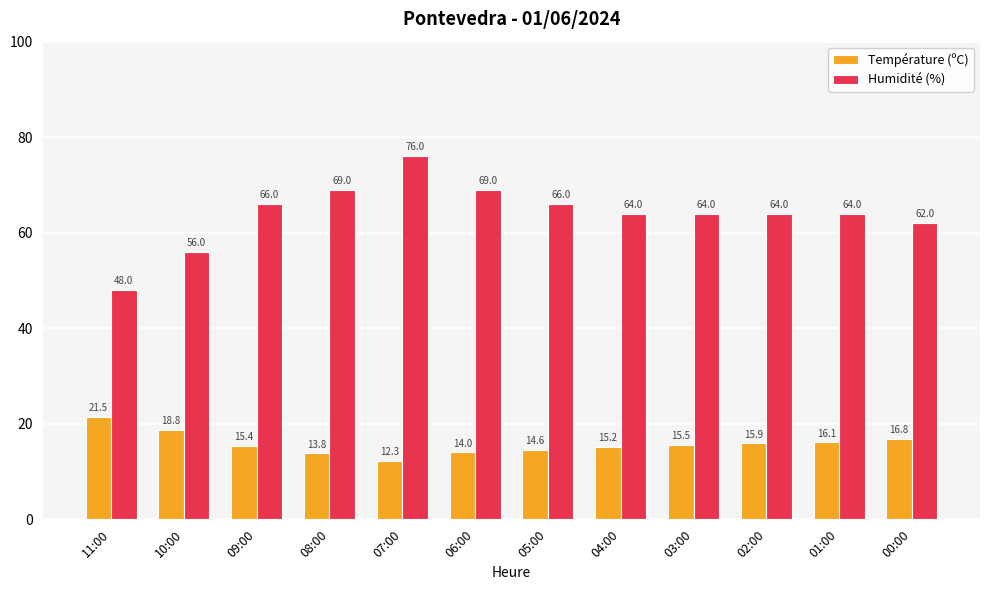

What is the maximum value shown in the chart?

76.0